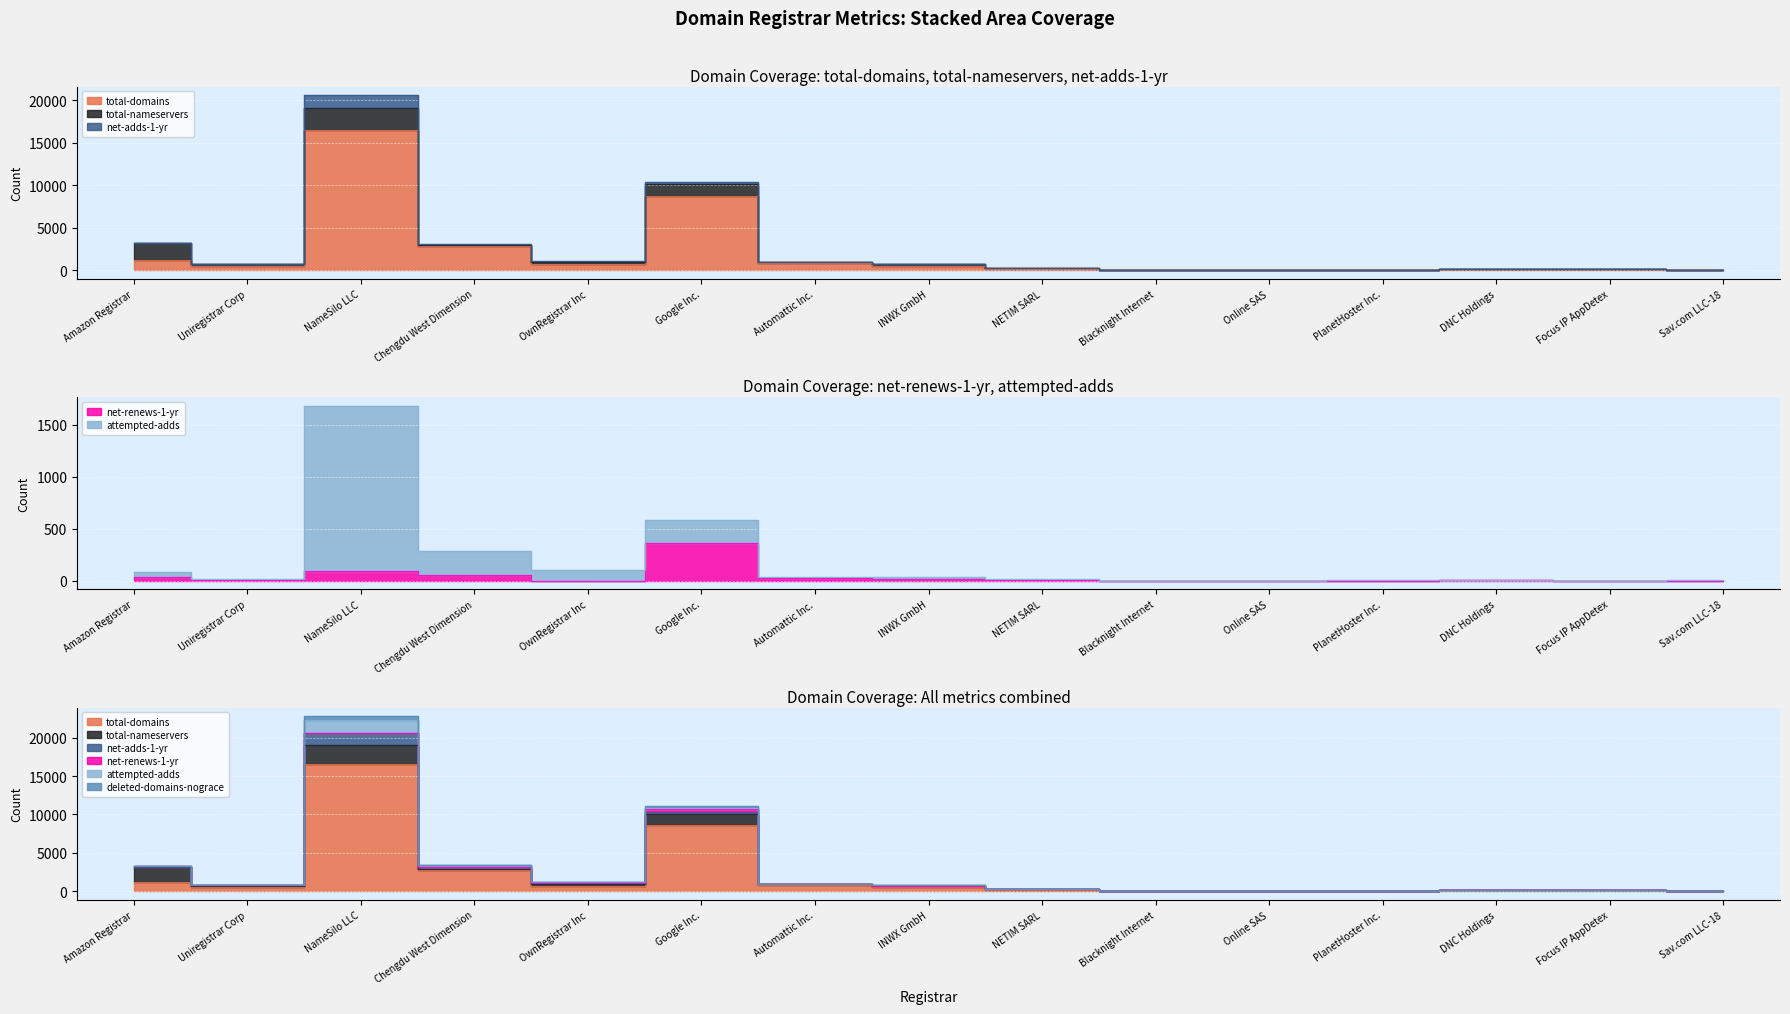

At which label does deleted-domains-nograce reach its peak?

NameSilo LLC